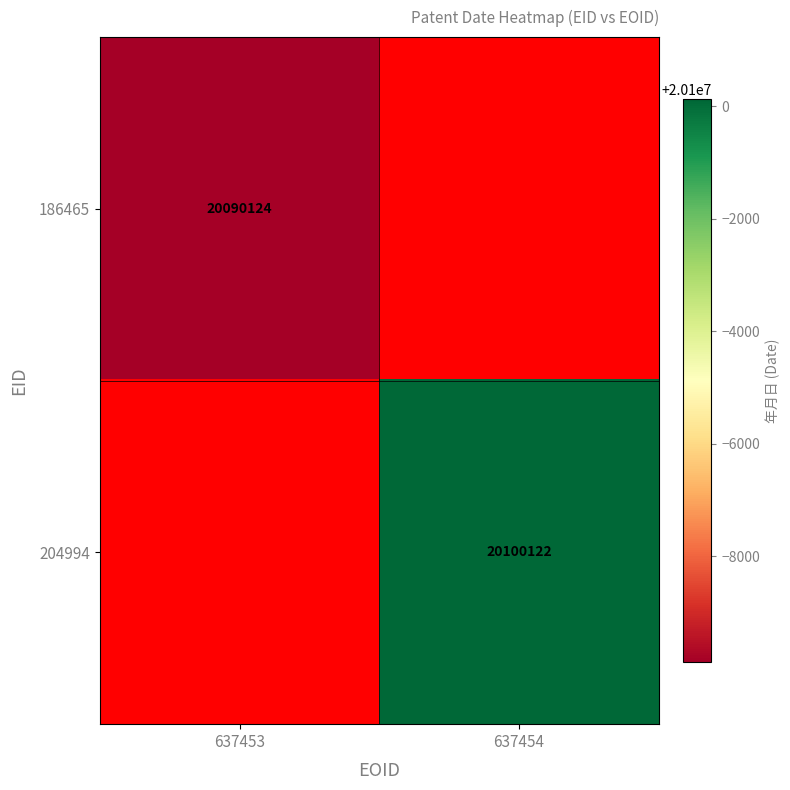

Is it true that 204994 equals 20100122 at 637454?

True